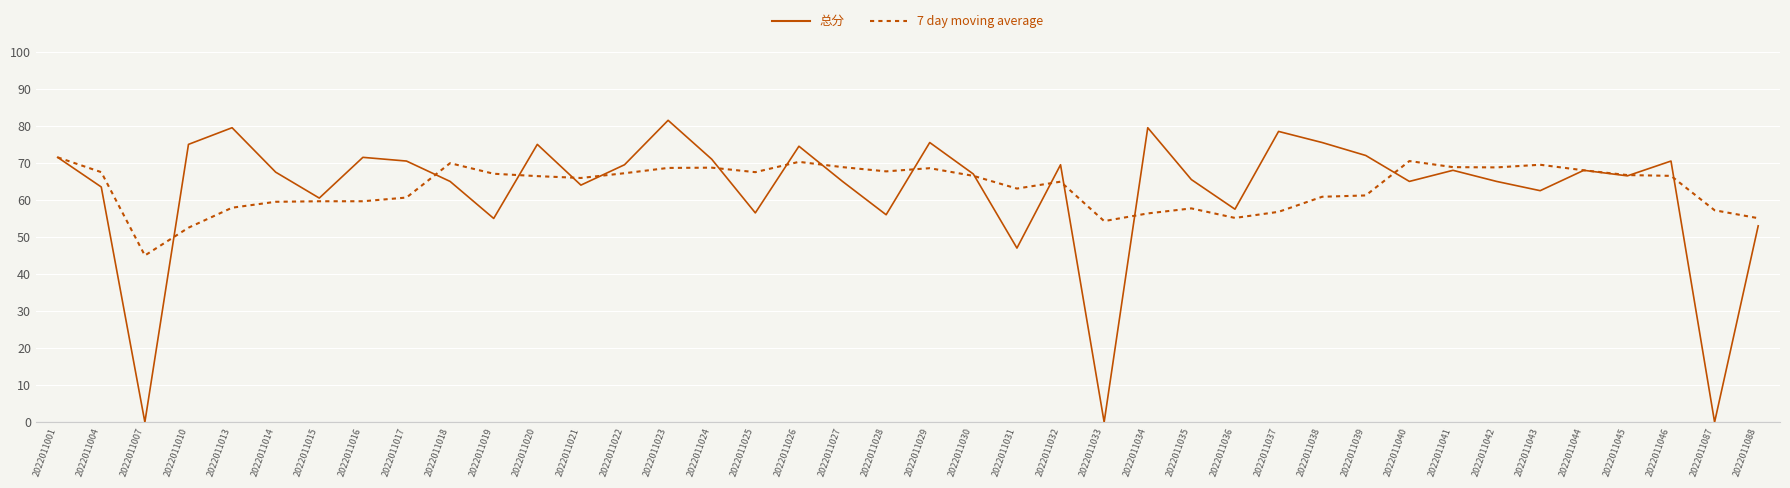

List the series in order of their peak value, lowest first.

7 day moving average, 总分